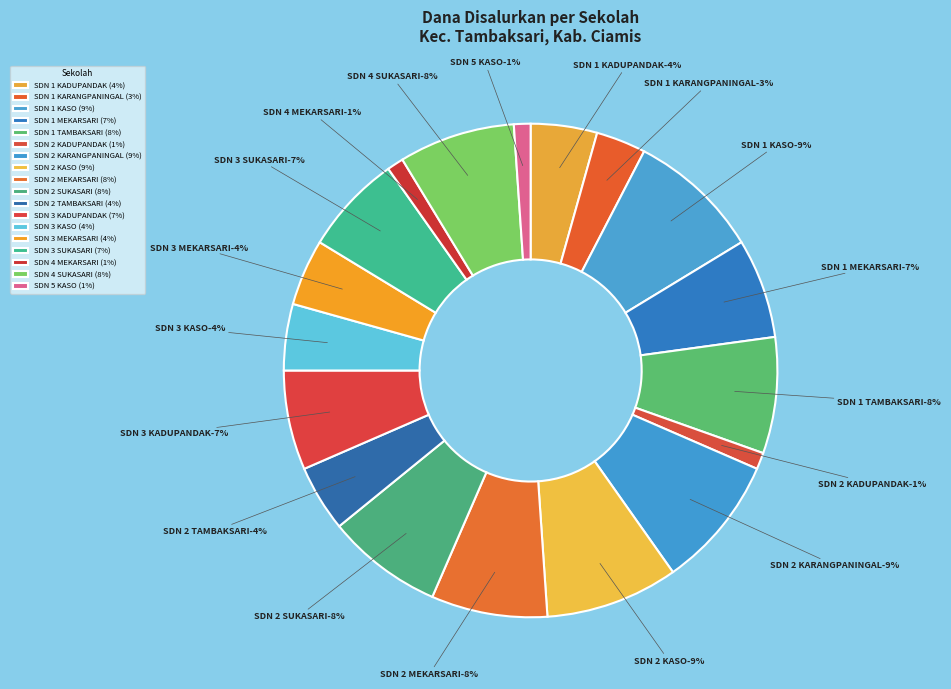

What is the ratio of the value at SDN 2 KASO to the value at SDN 2 KARANGPANINGAL?

1.0